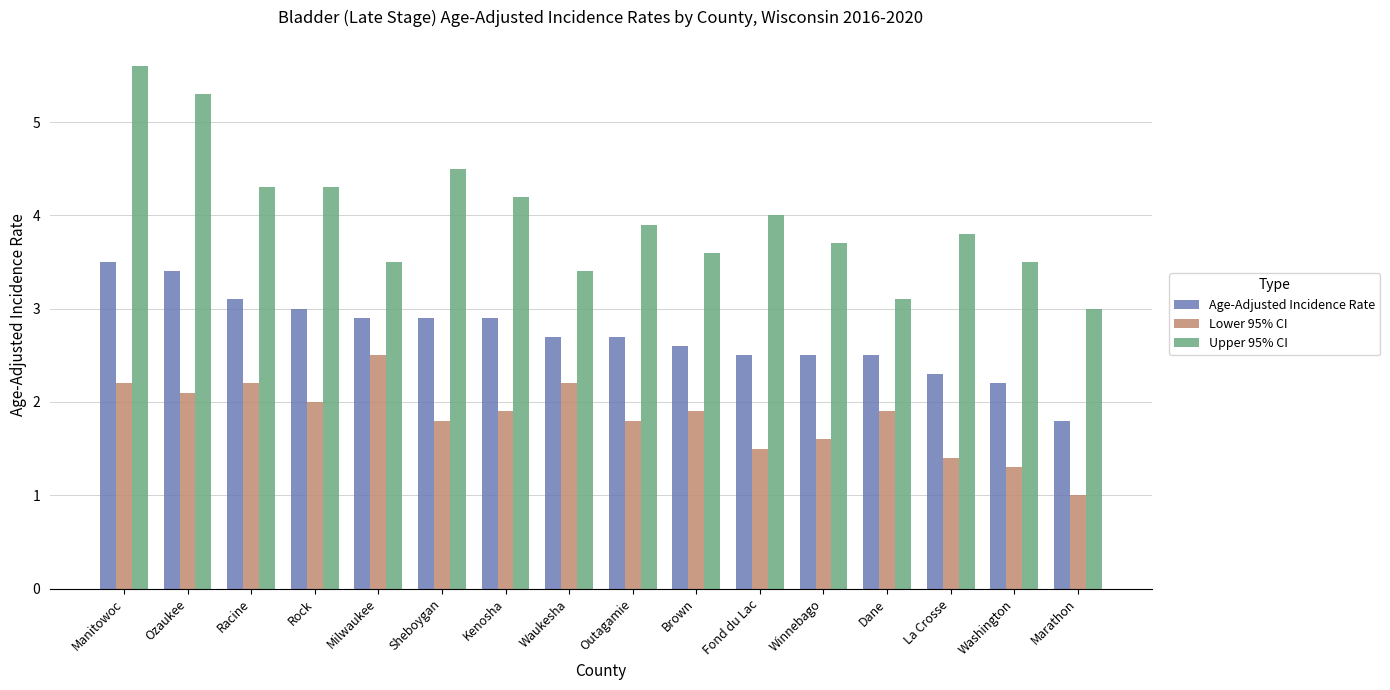

At which category is the sum across all series the highest?

Manitowoc